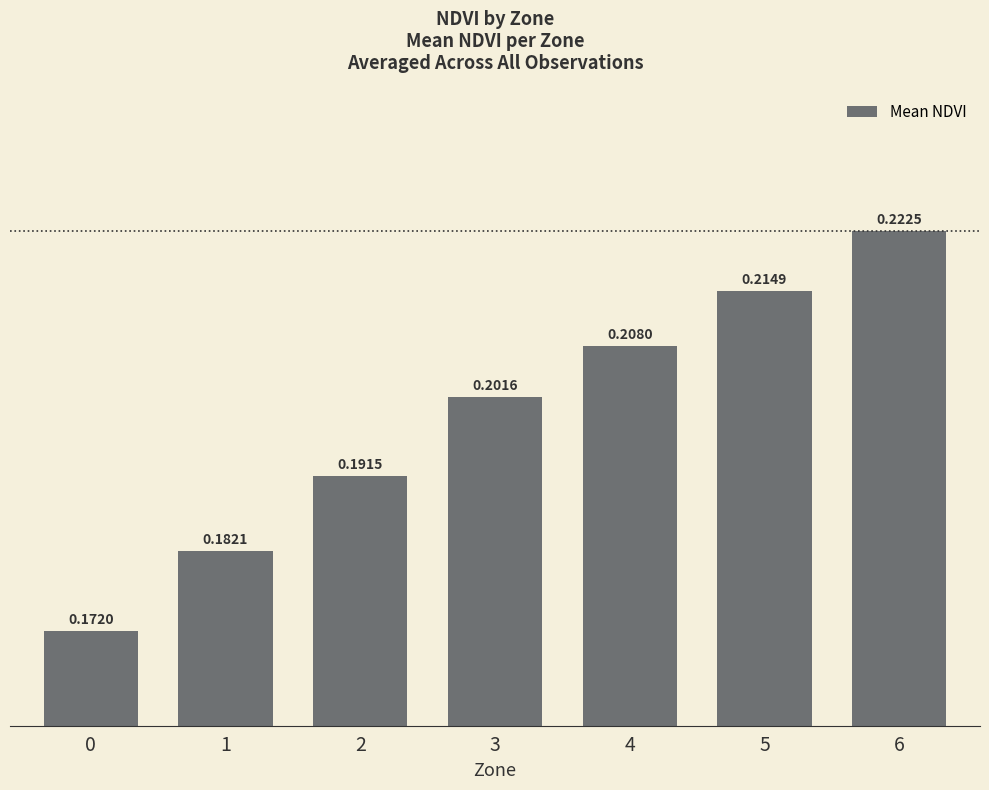

Rank the categories by value from highest to lowest.

6, 5, 4, 3, 2, 1, 0